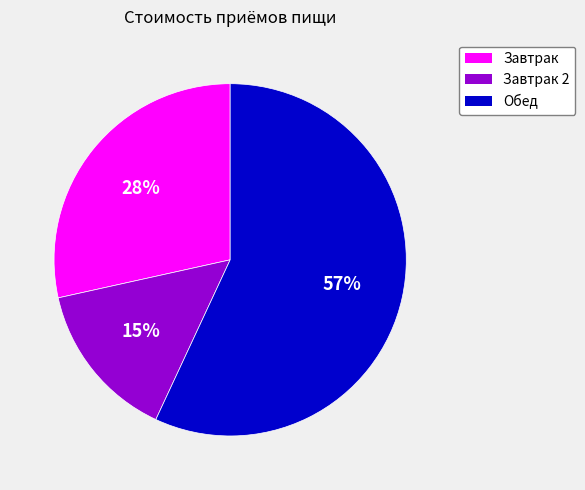

True or false: Завтрак accounts for 28% of the total.

True